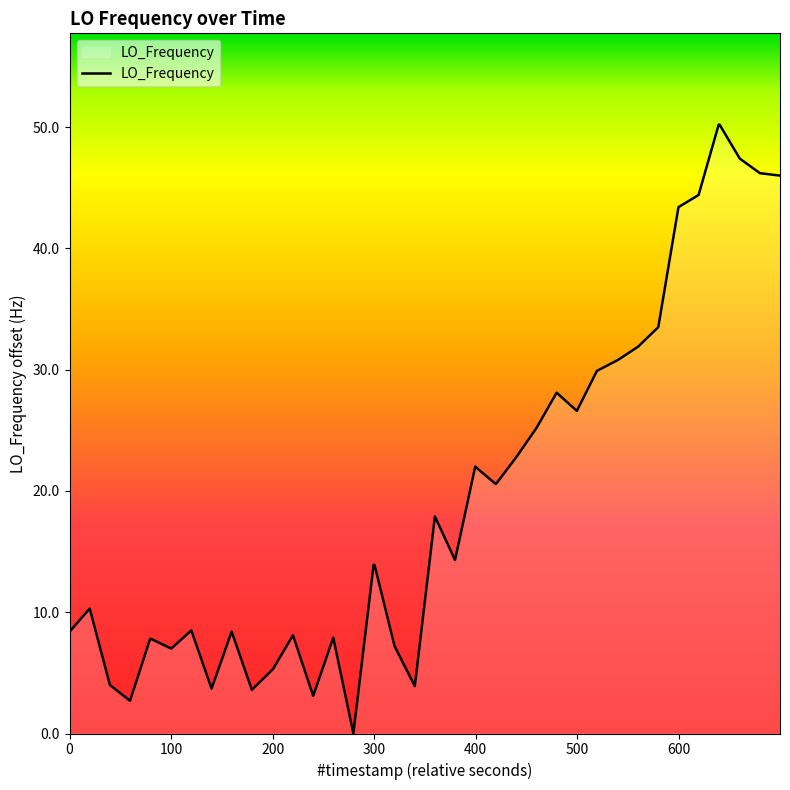

What is the greatest value displayed?

50.2